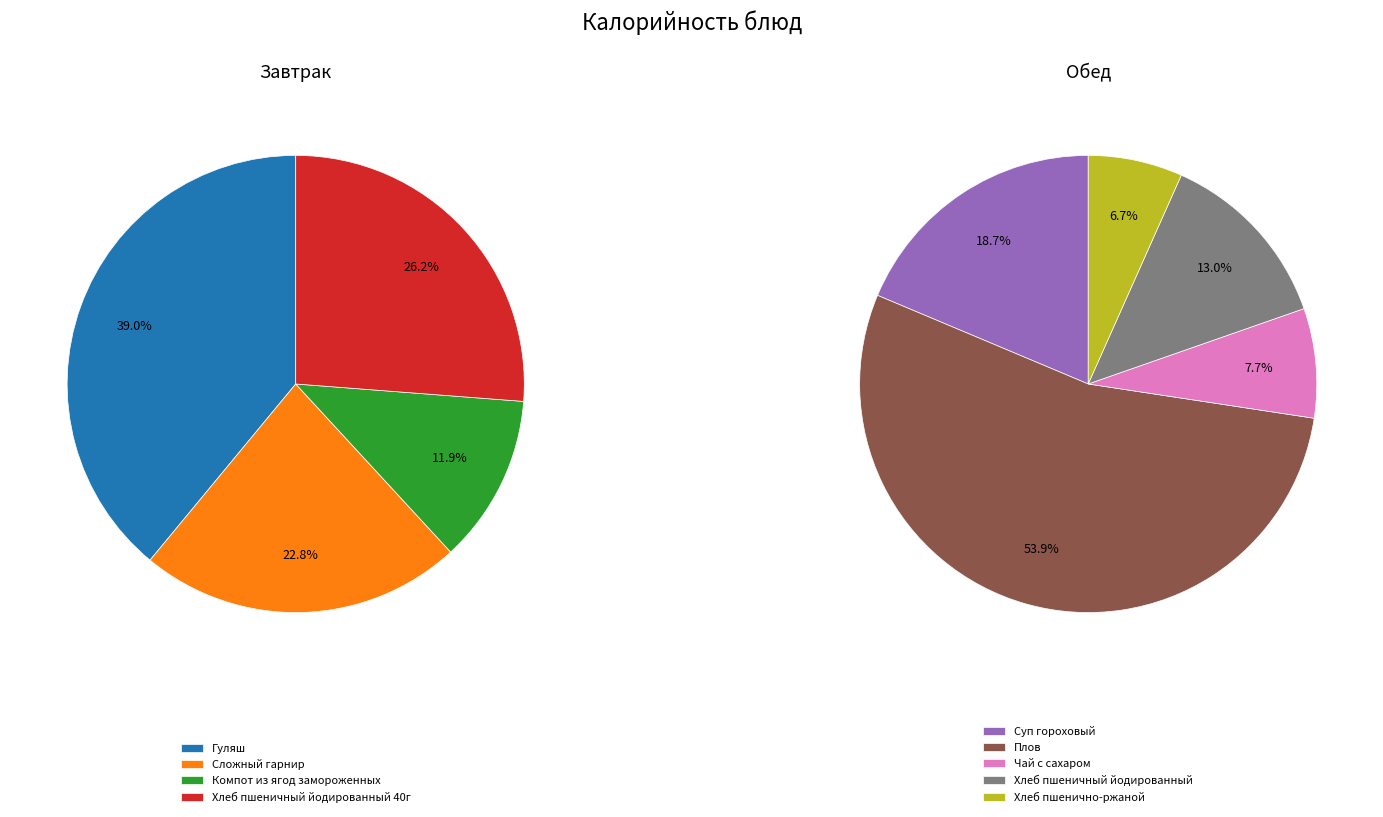

Which category has the biggest portion of the pie?

Гуляш